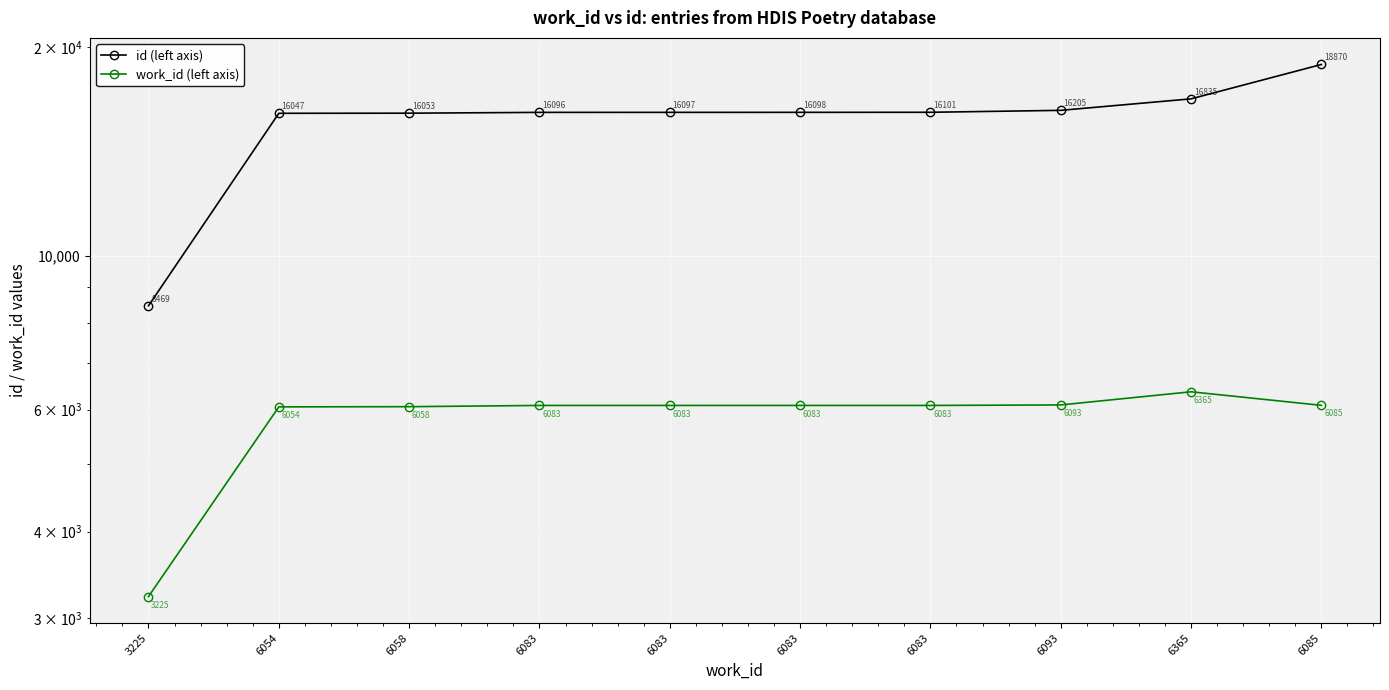

True or false: work_id (left axis) and id (left axis) cross at least once.

False